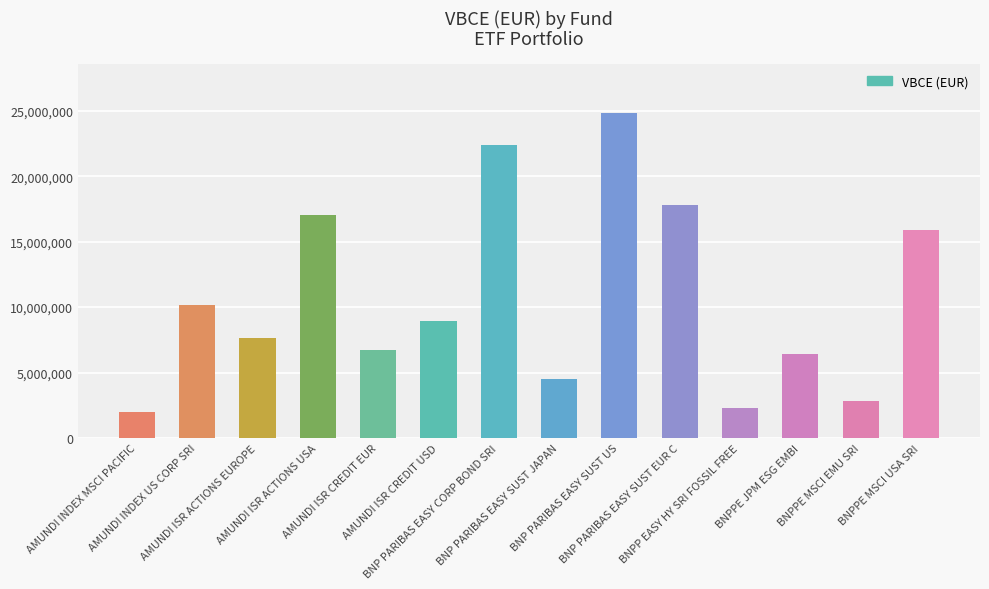

How many data points does each series have?

14